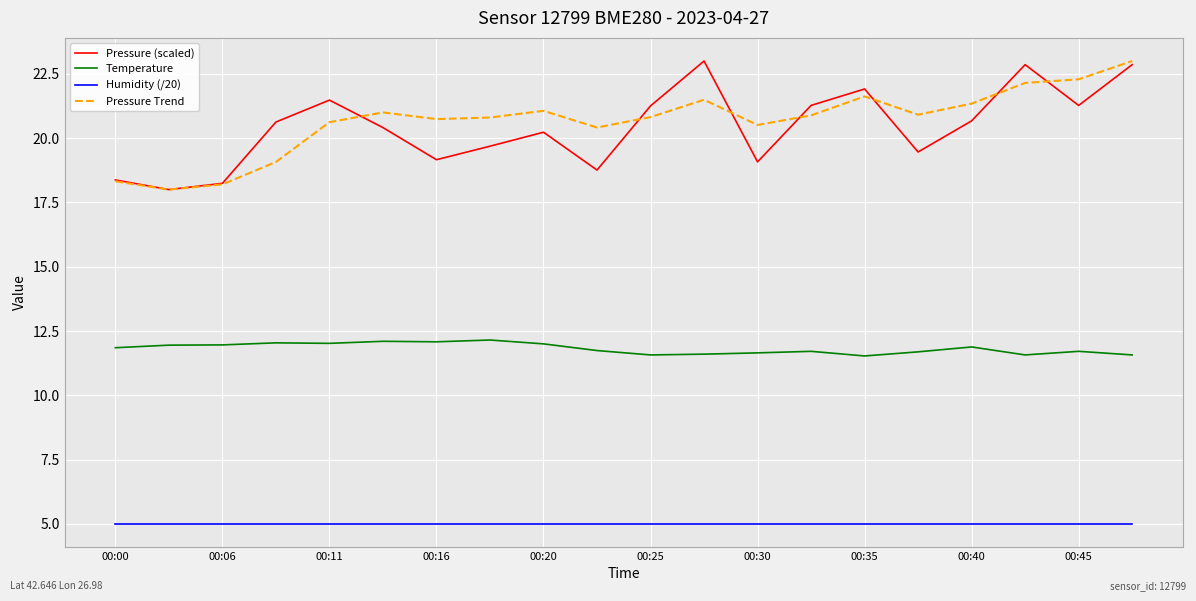

What is the greatest value displayed?

23.0